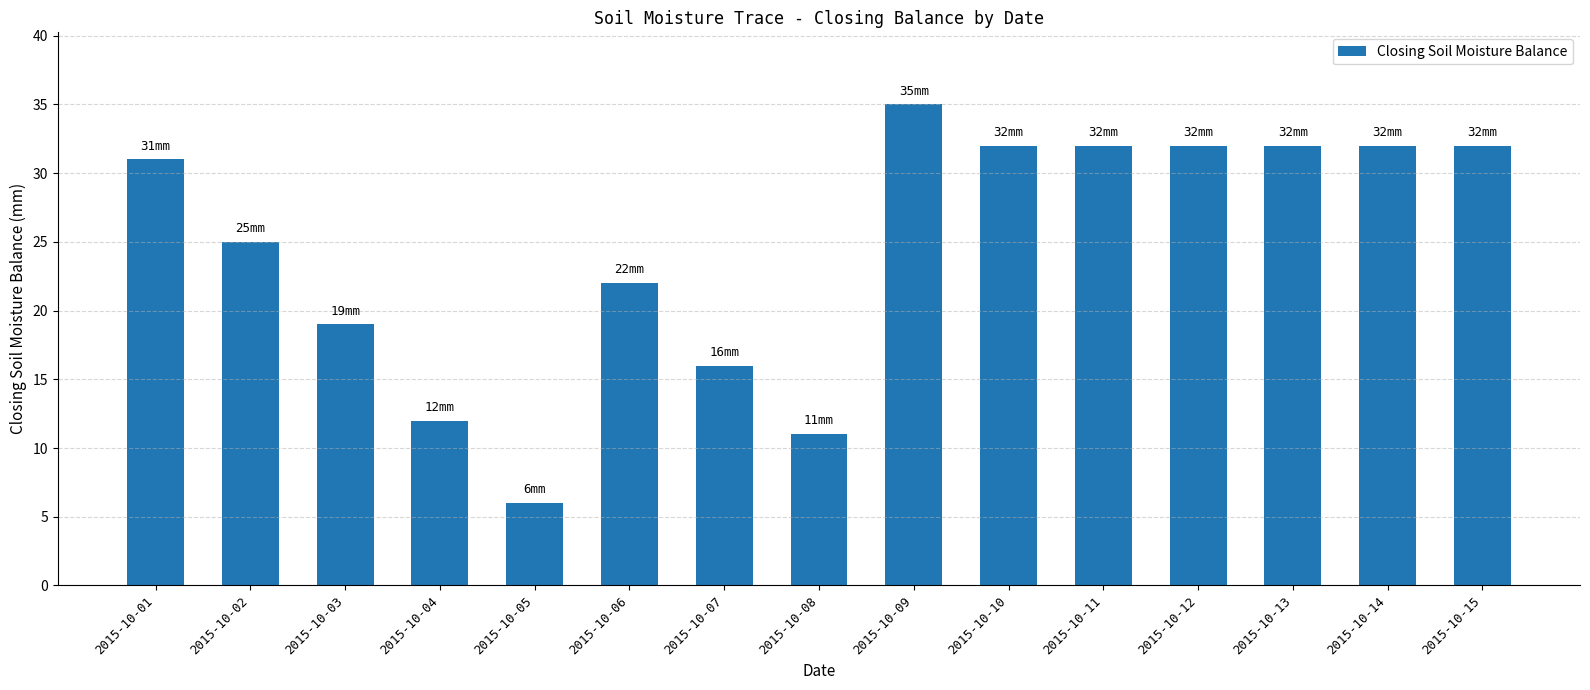

Does the chart contain any negative values?

No